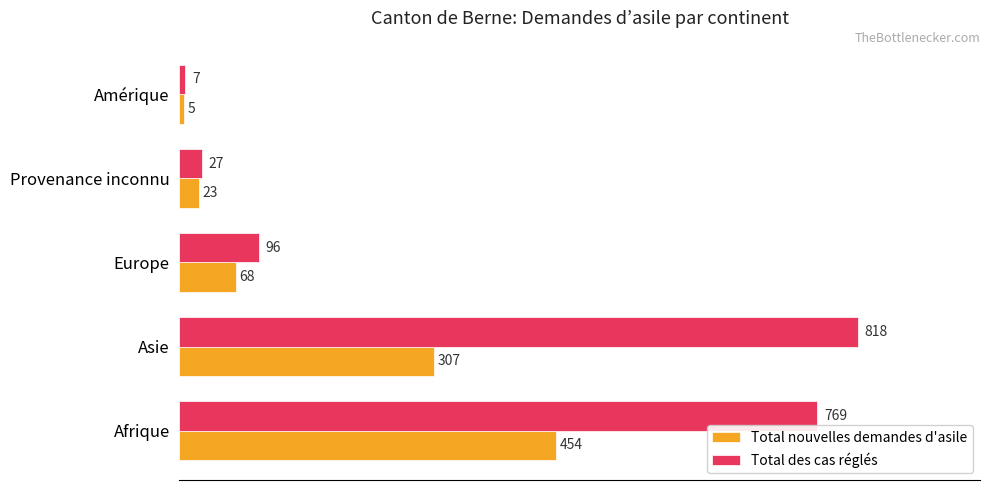

Which series changed the most between Afrique and Amérique?

Total des cas réglés